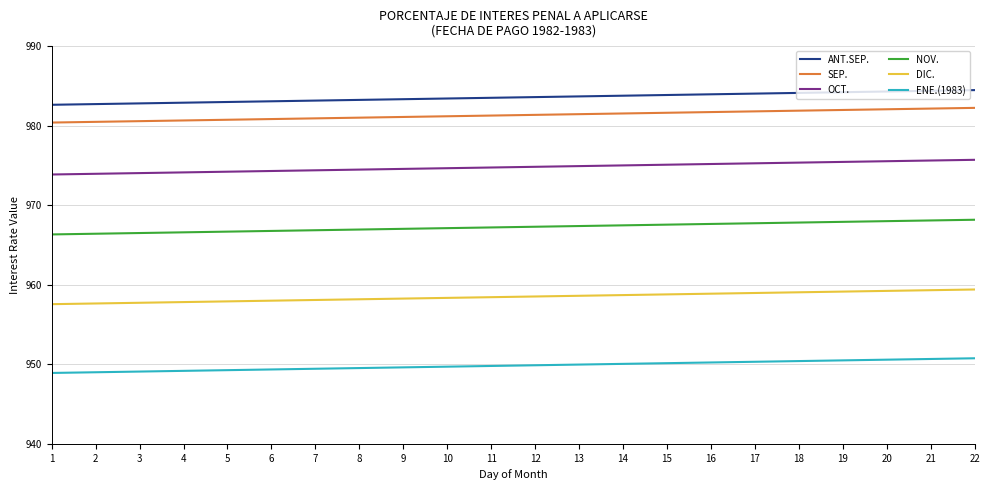

At 17, list the series in order from smallest to largest.

ENE.(1983), DIC., NOV., OCT., SEP., ANT.SEP.